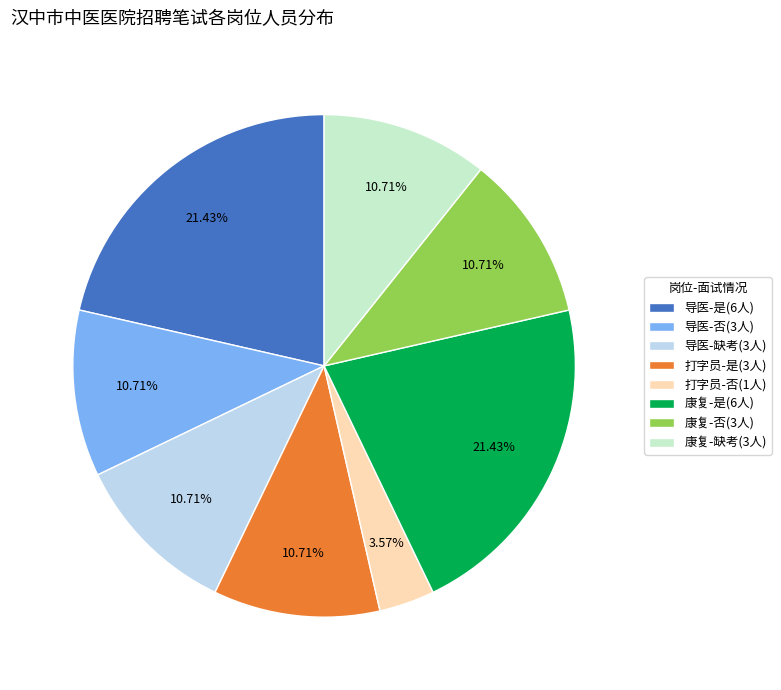

How many slices are in this pie chart?

8